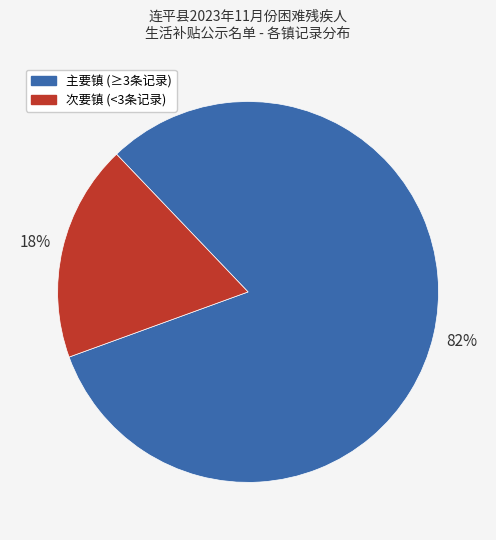

Does any single category account for the majority?

Yes